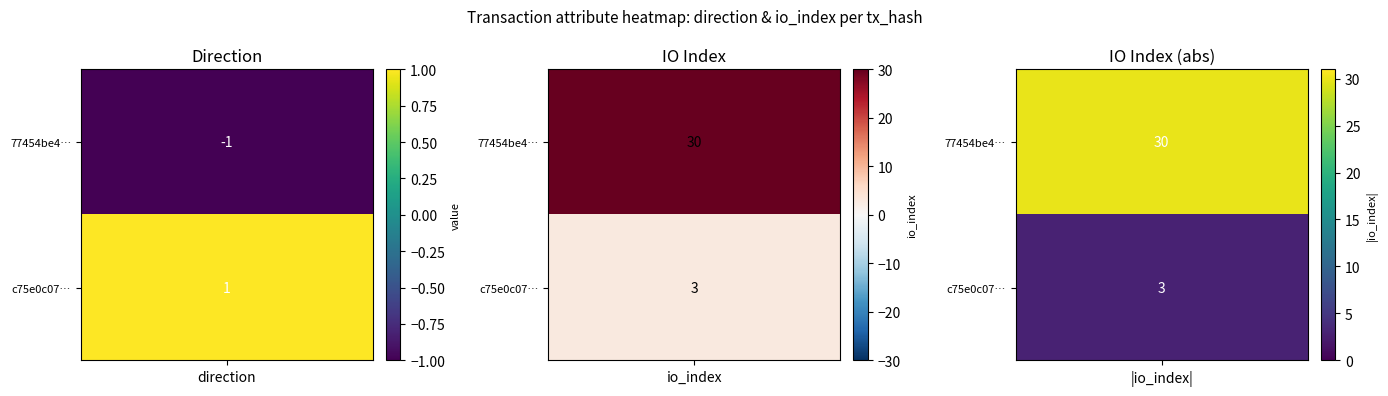

List the labels in order of 77454be40262f3767b74318960872e4fbf778d4 value, largest first.

io_index, direction